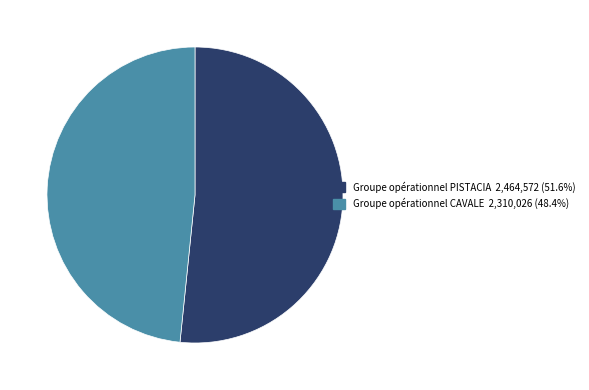

How many slices are in this pie chart?

2